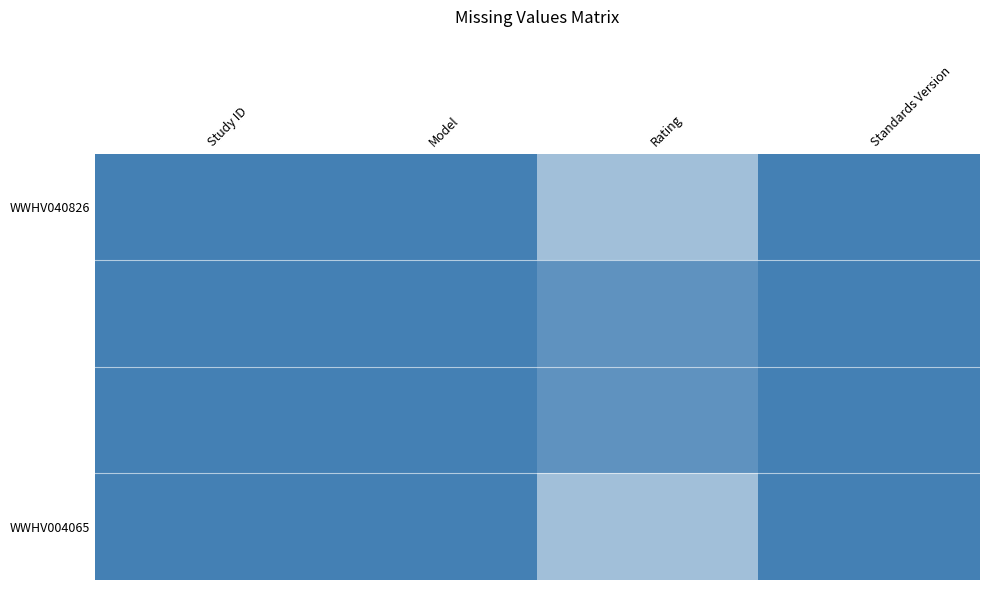

At how many categories does at least one series exceed 0?

4